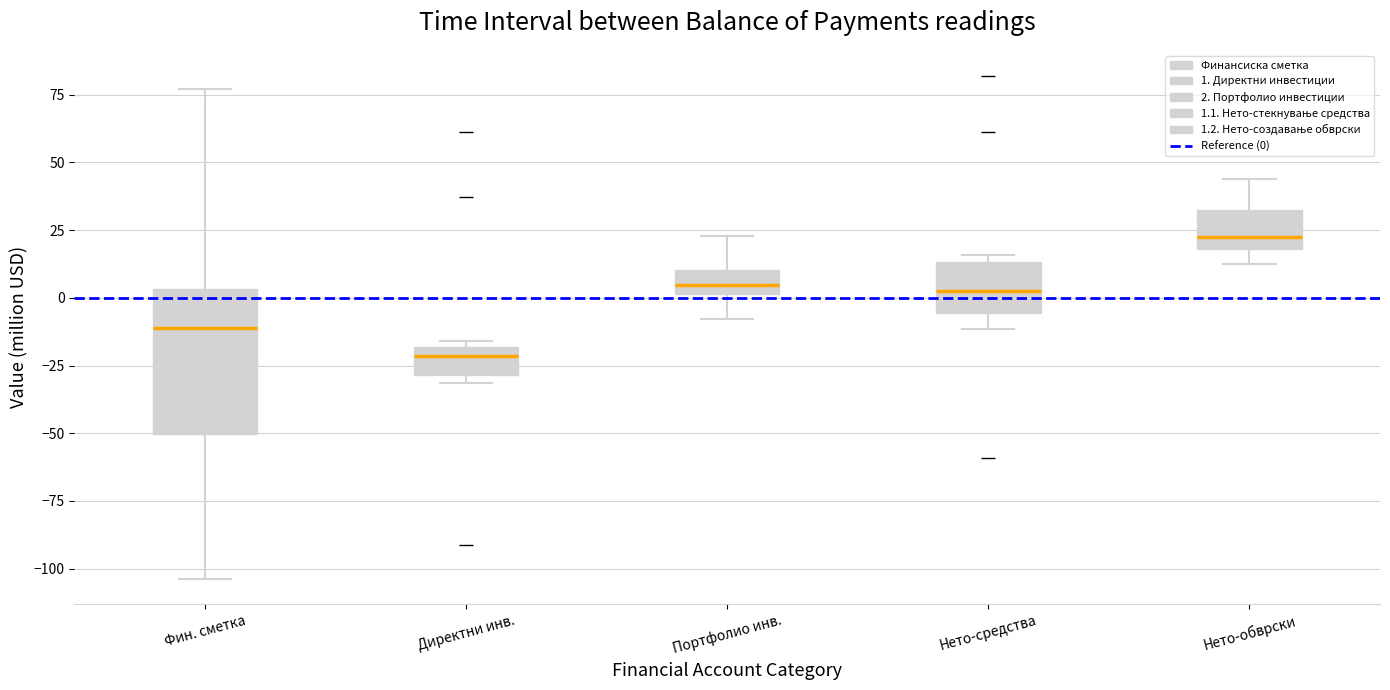

Which box is the tallest, from its lower edge to its upper edge?

Фин. сметка